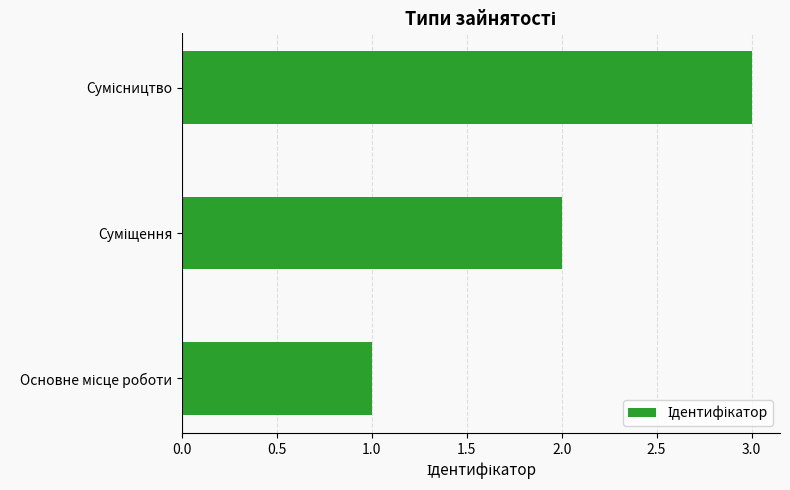

What is the greatest value displayed?

3